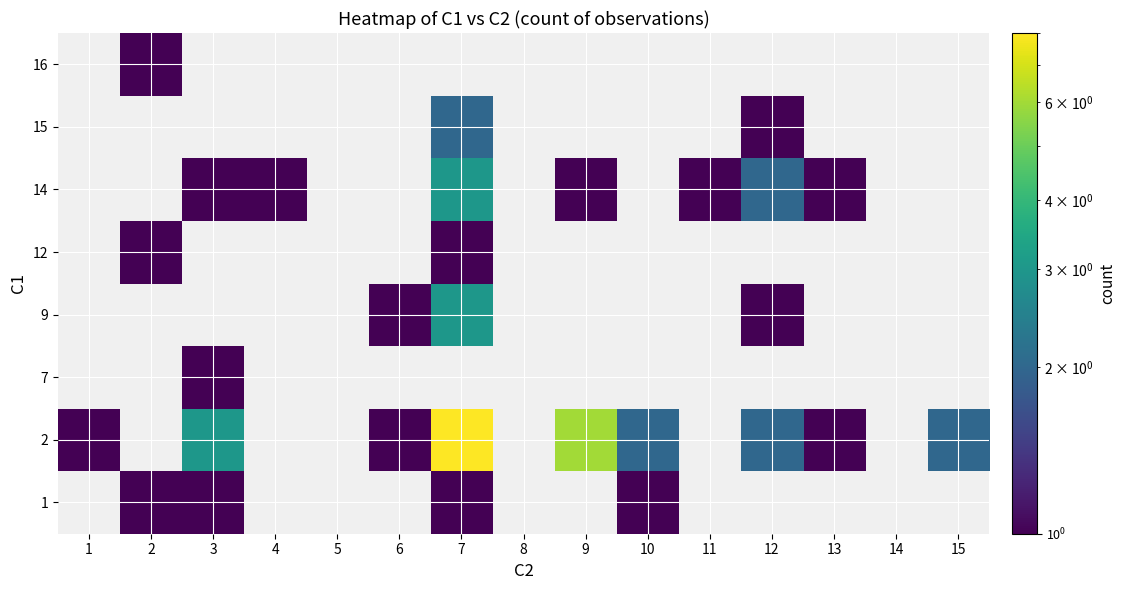

Is the value of 15 at 14 greater than the value of 1 at 6?

No